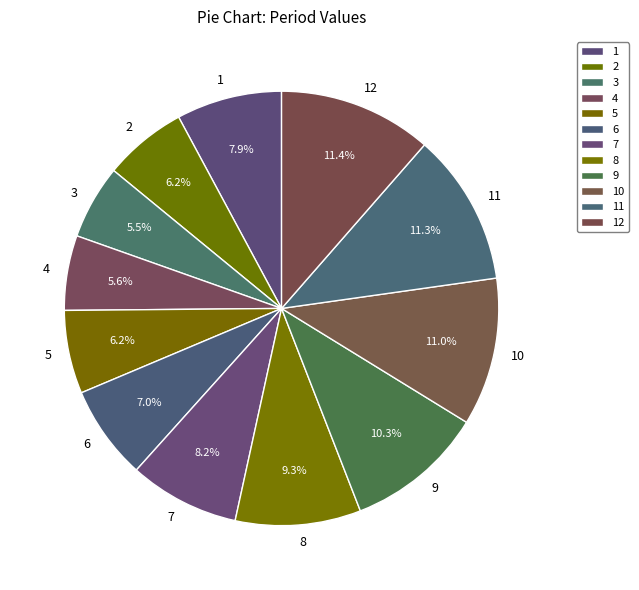

What is the ratio of the value at 8 to the value at 7?

1.1